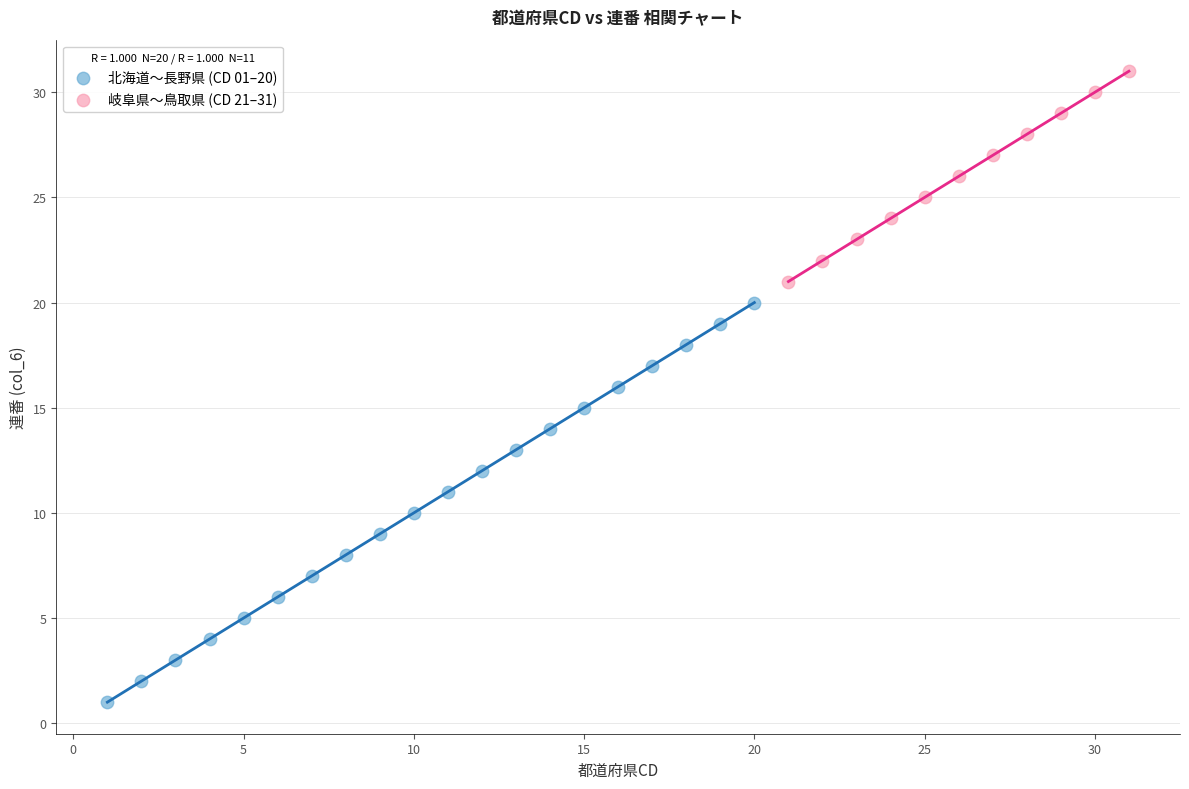

Which series has the widest spread of Y values?

北海道〜長野県 (CD 01–20)